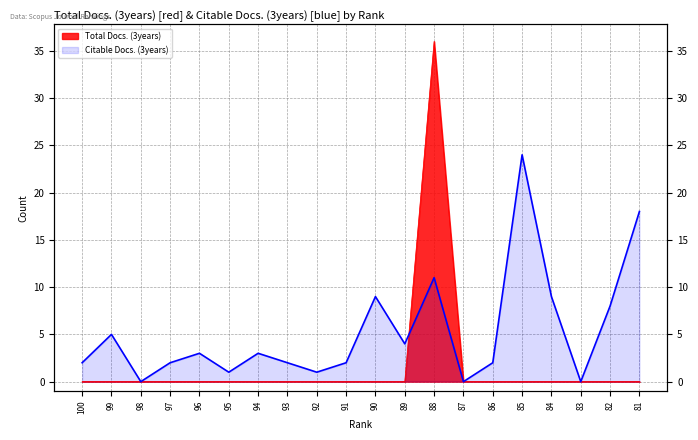

Where is Citable Docs. (3years) nearest to the value 12?

88